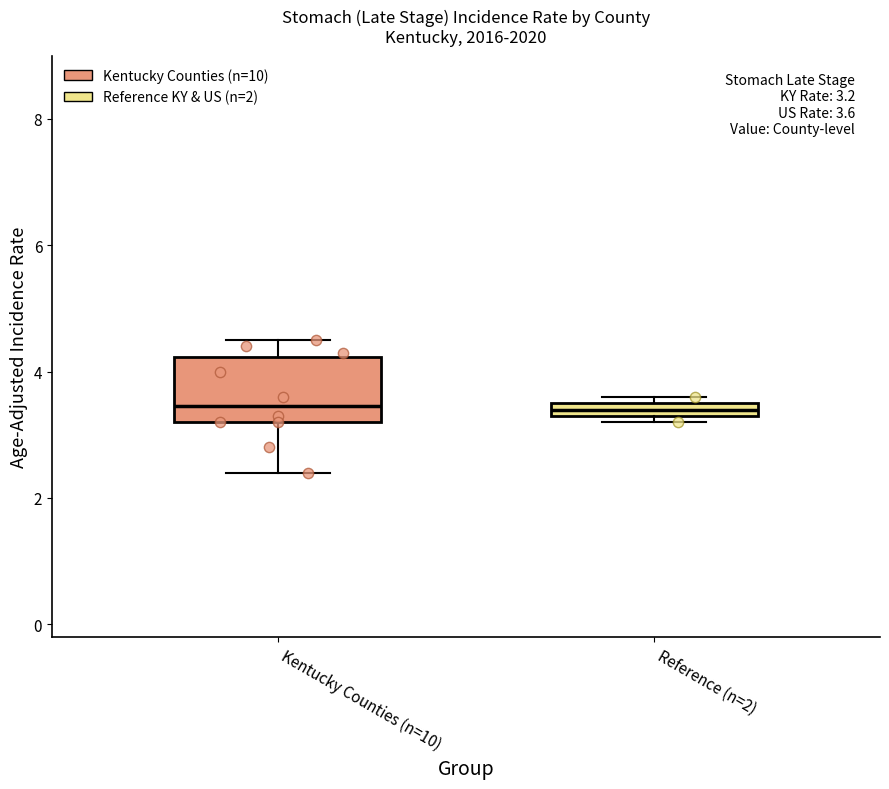

Comparing the boxes themselves (not the whiskers), which one is the tallest?

Kentucky Counties (n=10)